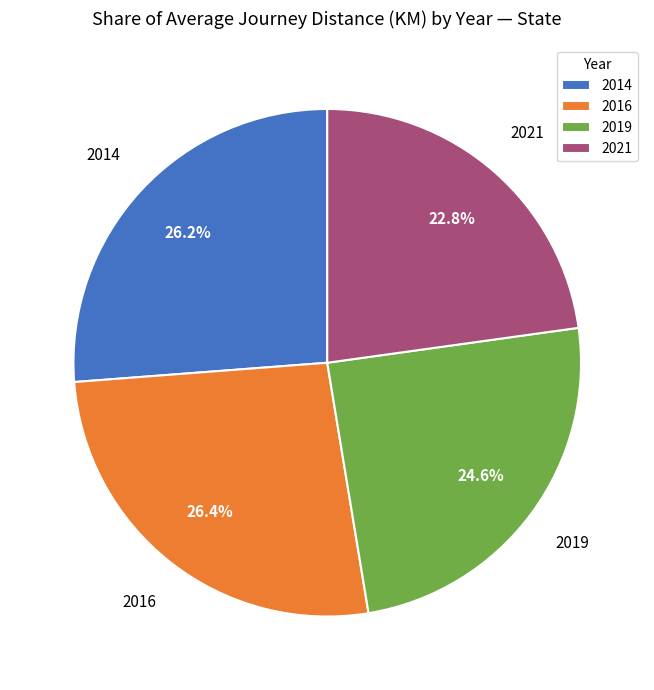

Do 2021 and 2016 together represent more than half of the pie?

No